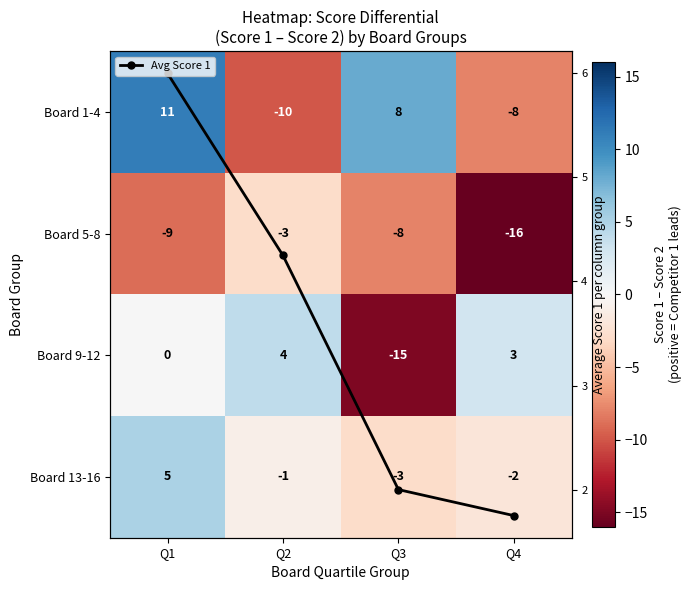

Read the Avg Score 1 value at Q4.

1.8